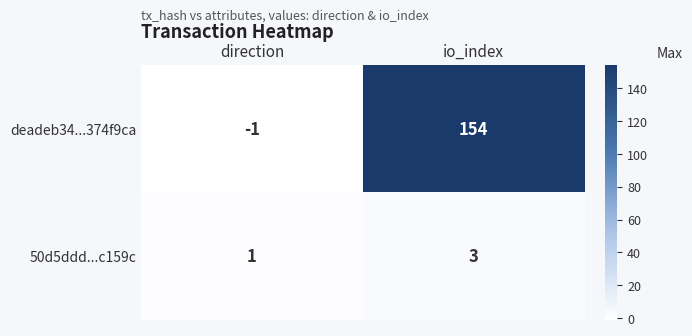

What is the total value across all series at io_index?

157